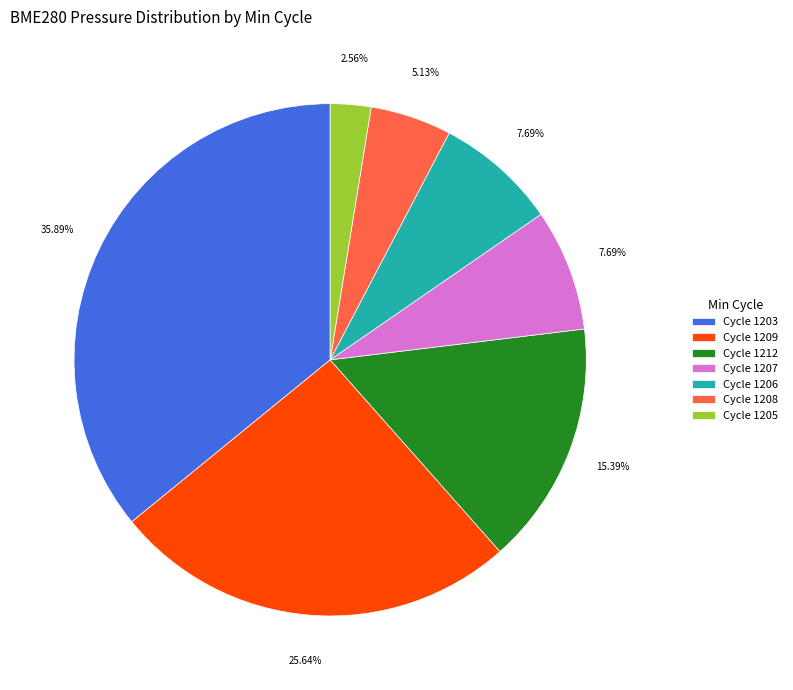

Approximately how many times larger is the value at Cycle 1212 compared to Cycle 1209?

0.6